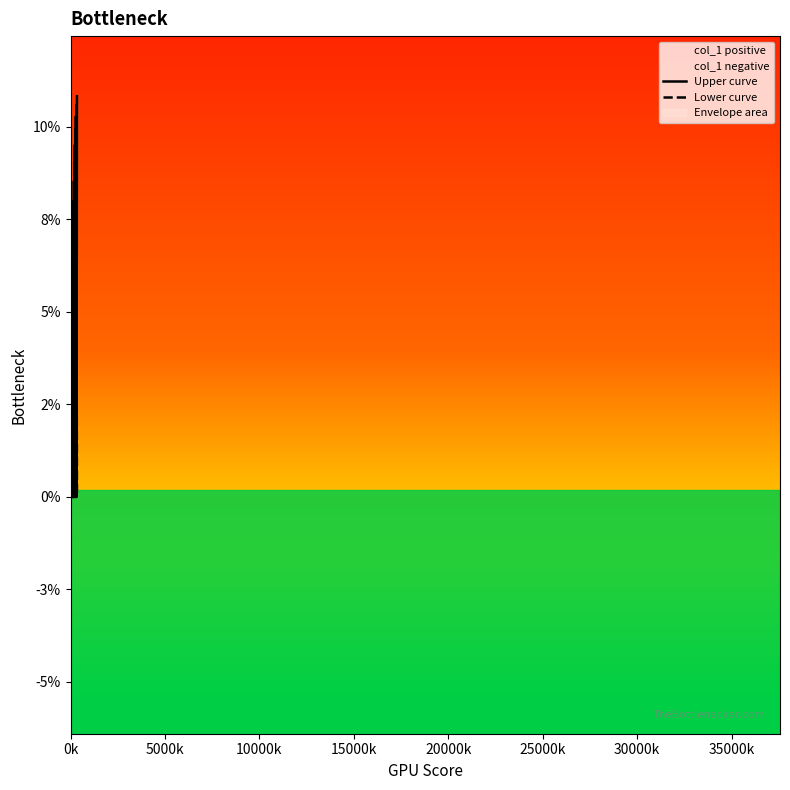

Rank the series by their average value, from lowest to highest.

Lower curve, Upper curve